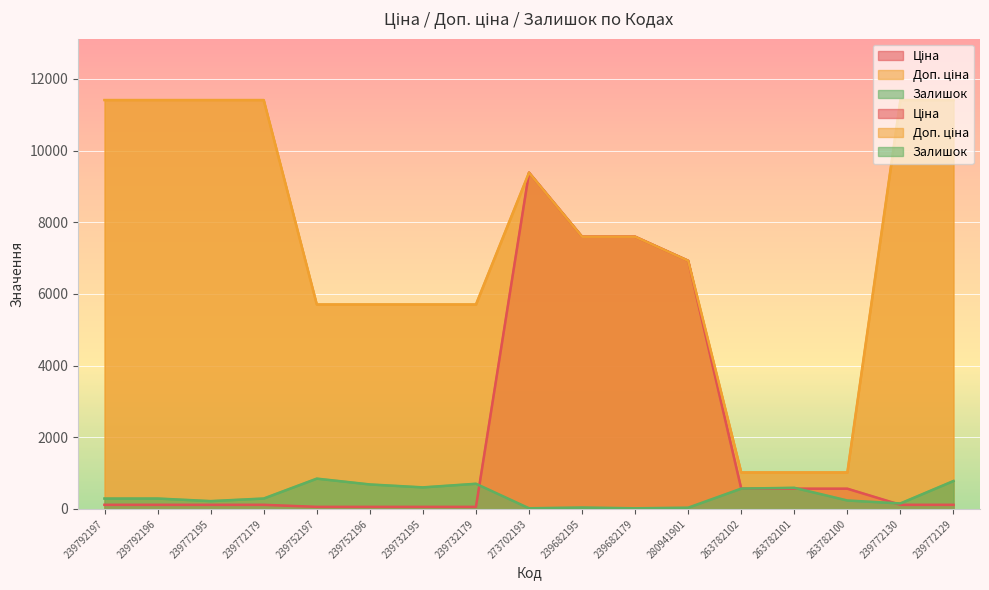

Which series has the largest total across all categories?

Доп. ціна